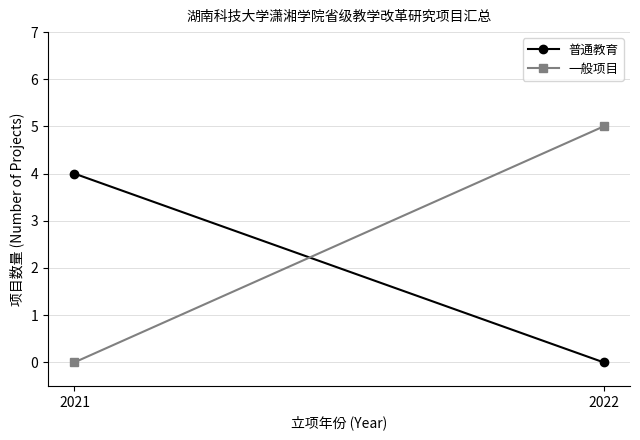

What is the value of the 普通教育 point at the 1st from the left?

4